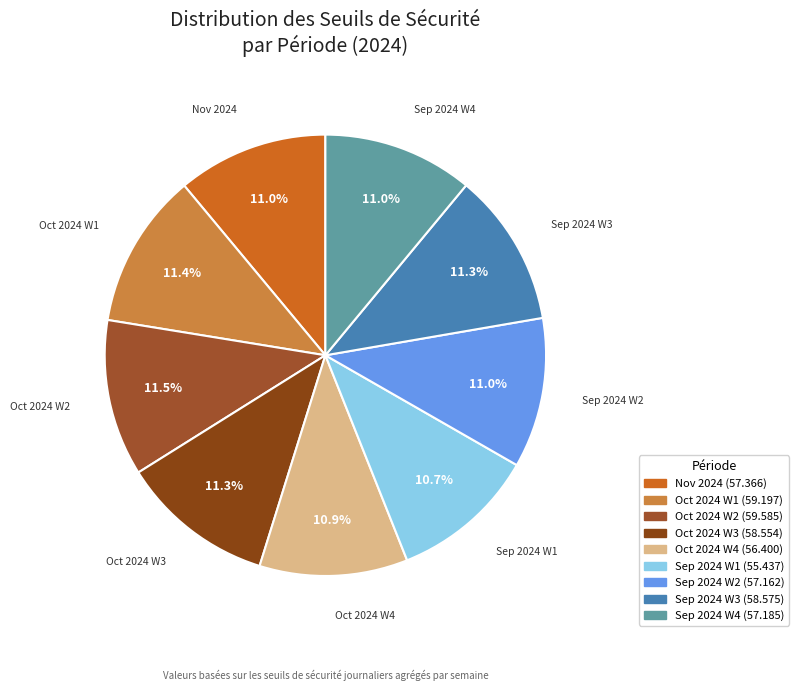

Count the number of slices in the pie.

9